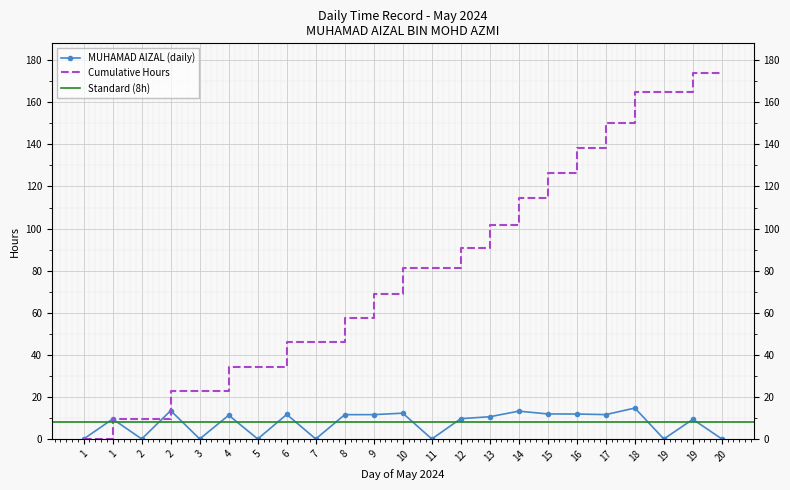

Rank the categories by value from highest to lowest.

18, 2, 14, 10, 15, 16, 6, 17, 9, 8, 4, 13, 12, 1, 19, 1, 2, 3, 5, 7, 11, 19, 20